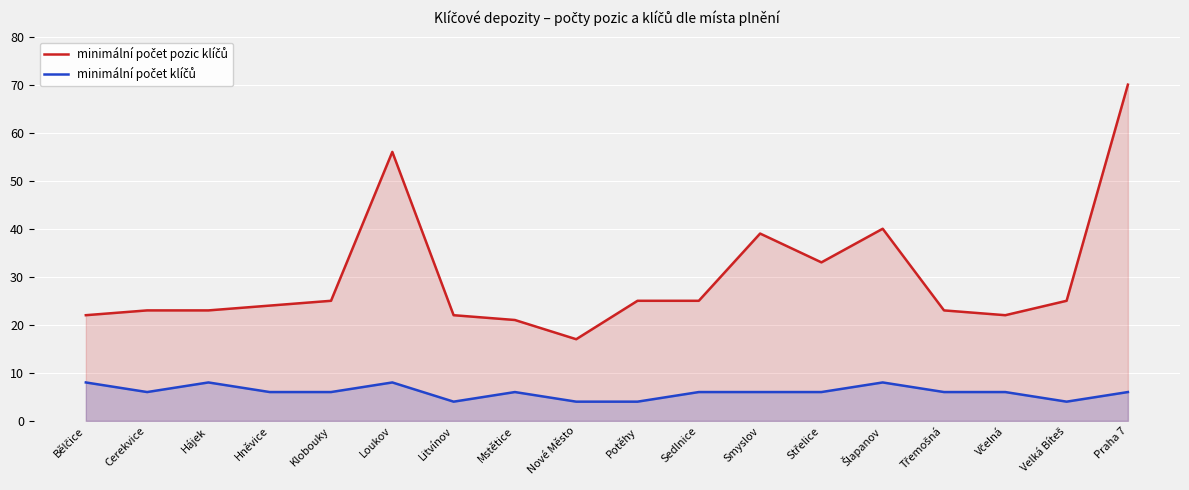

Which has a higher value, Šlapanov or Smyslov?

Šlapanov